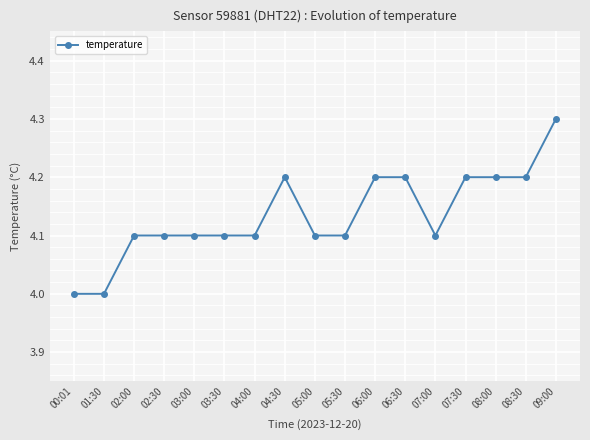

True or false: there are more than 0 points higher than both neighbors.

True